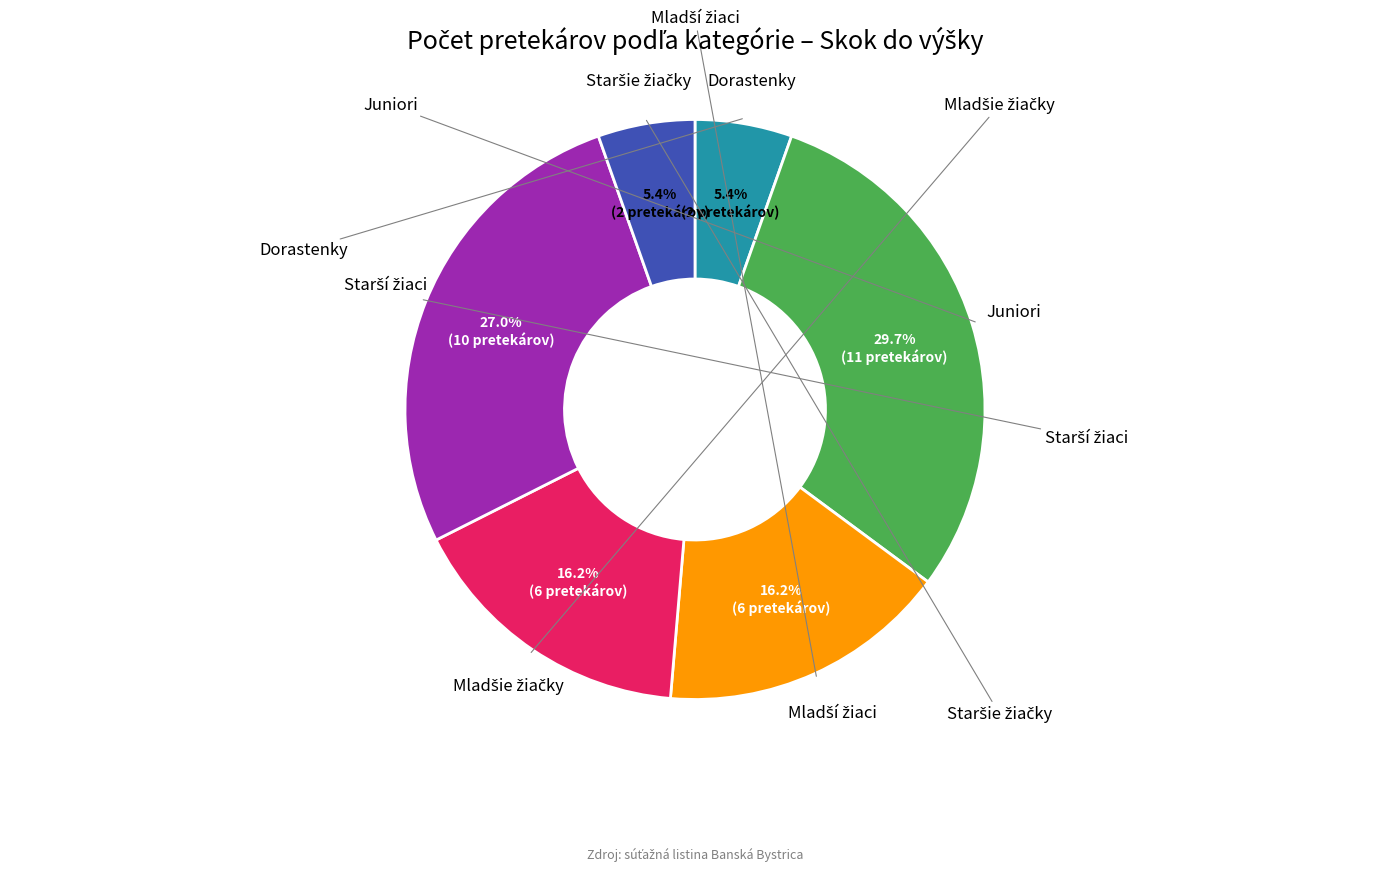

Is there a majority slice in this chart?

No